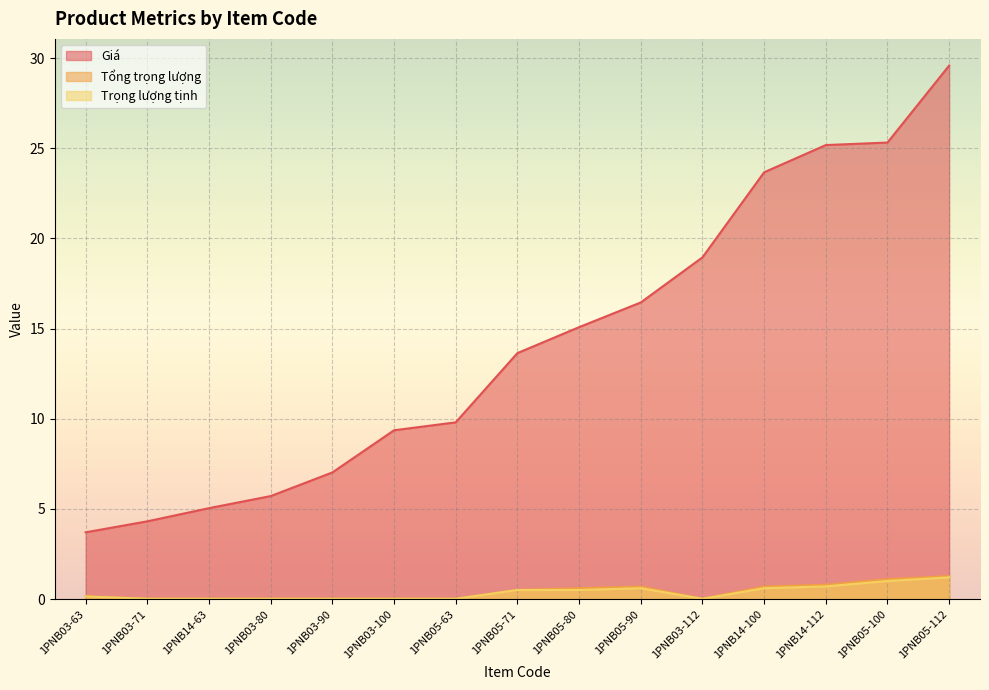

Which series has the largest range (max minus min)?

Giá